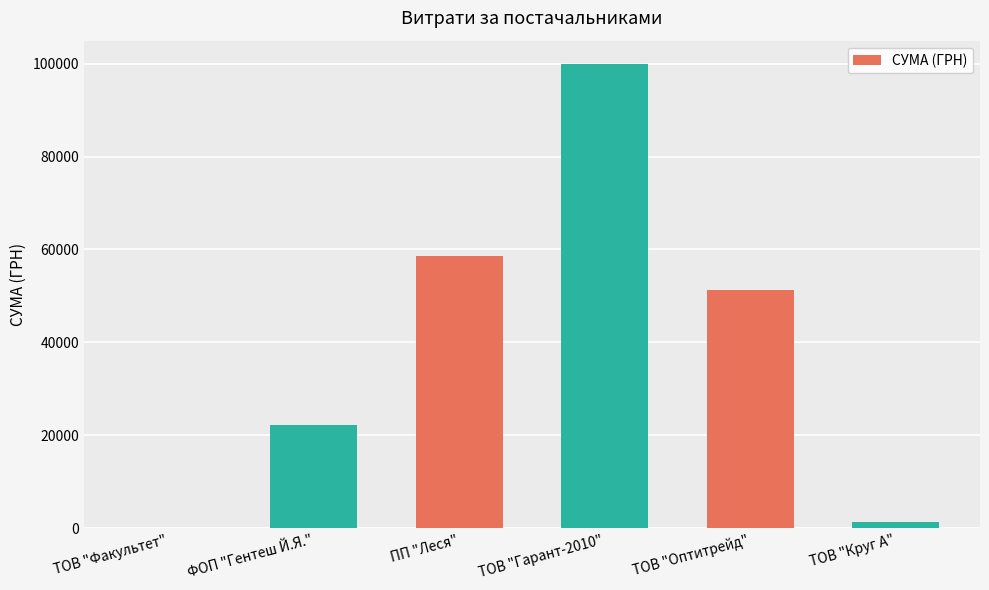

What is the maximum value shown in the chart?

99941.7